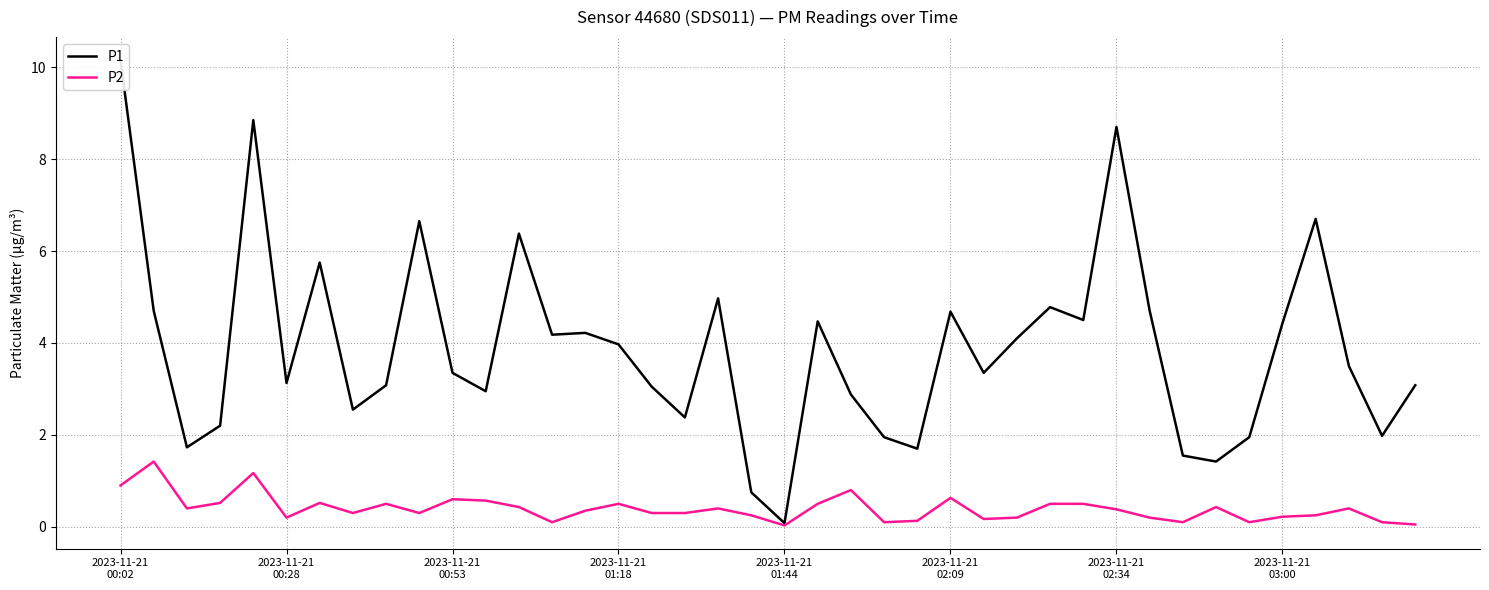

Which series has the widest spread of values?

P1